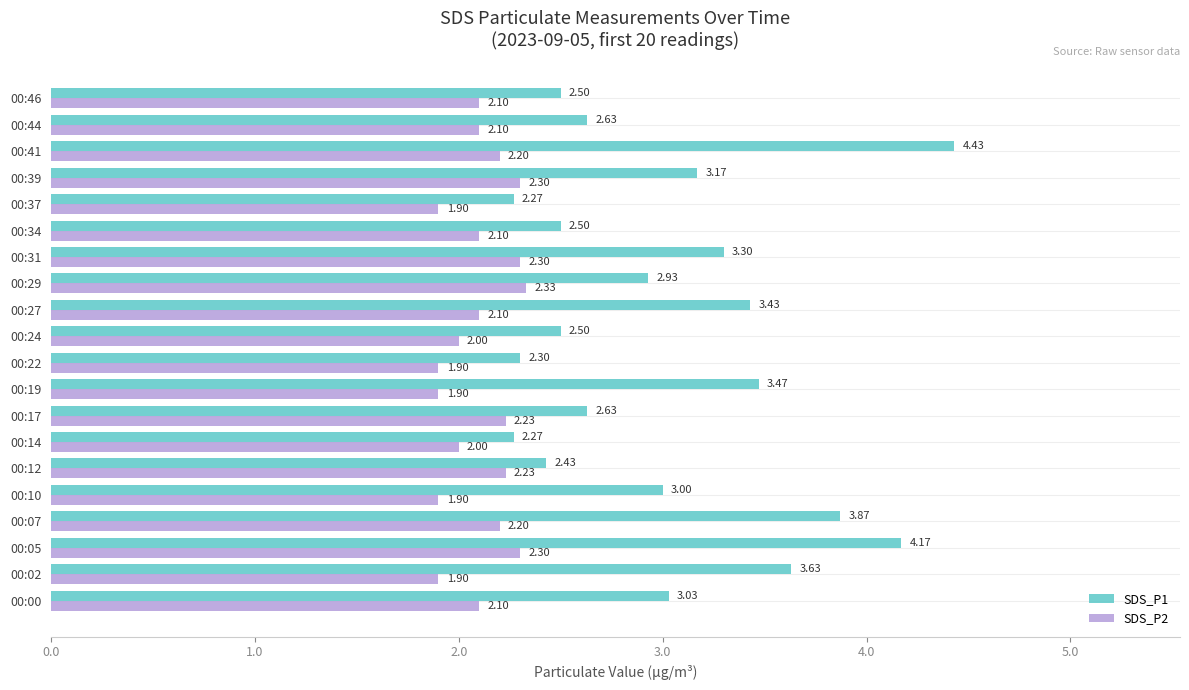

What is the sum of all SDS_P1 values?

60.5